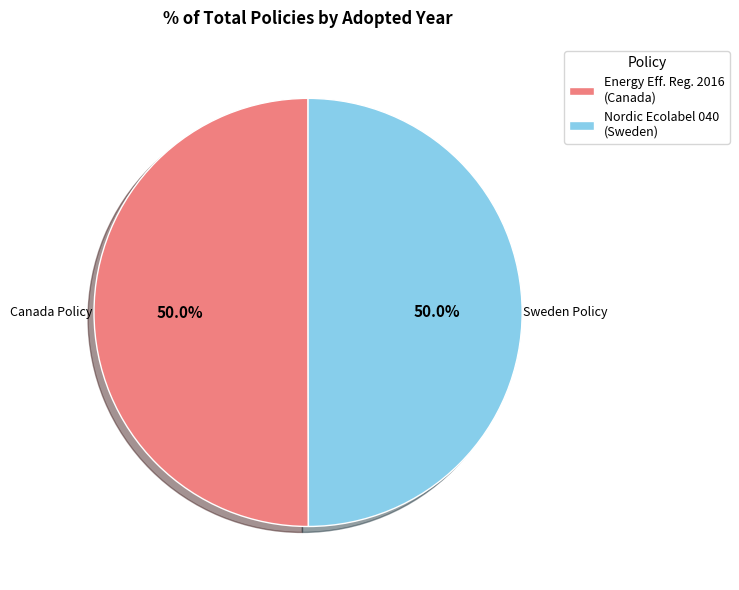

What portion of the pie excludes Energy Eff. Reg. 2016 (Canada)?

50.0%